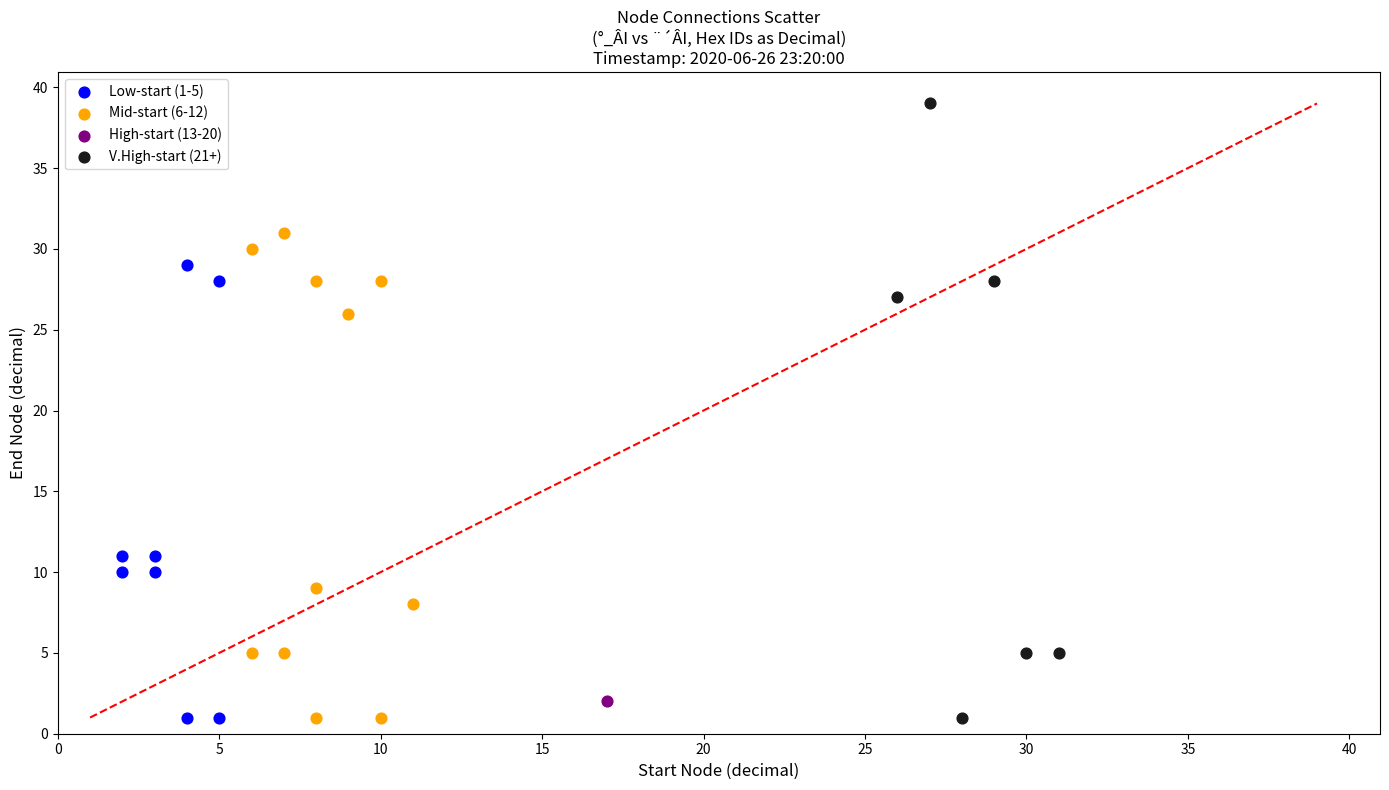

What are all the series names shown in the legend?

Low-start (1-5), Mid-start (6-12), High-start (13-20), V.High-start (21+)